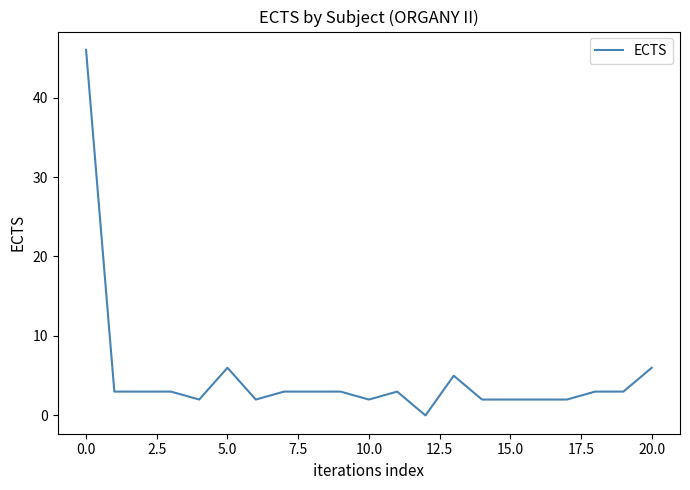

What is the maximum value shown in the chart?

46